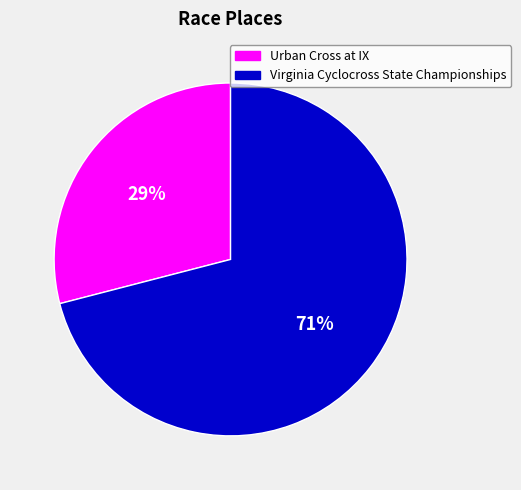

Which category has the smallest portion of the pie?

Urban Cross at IX